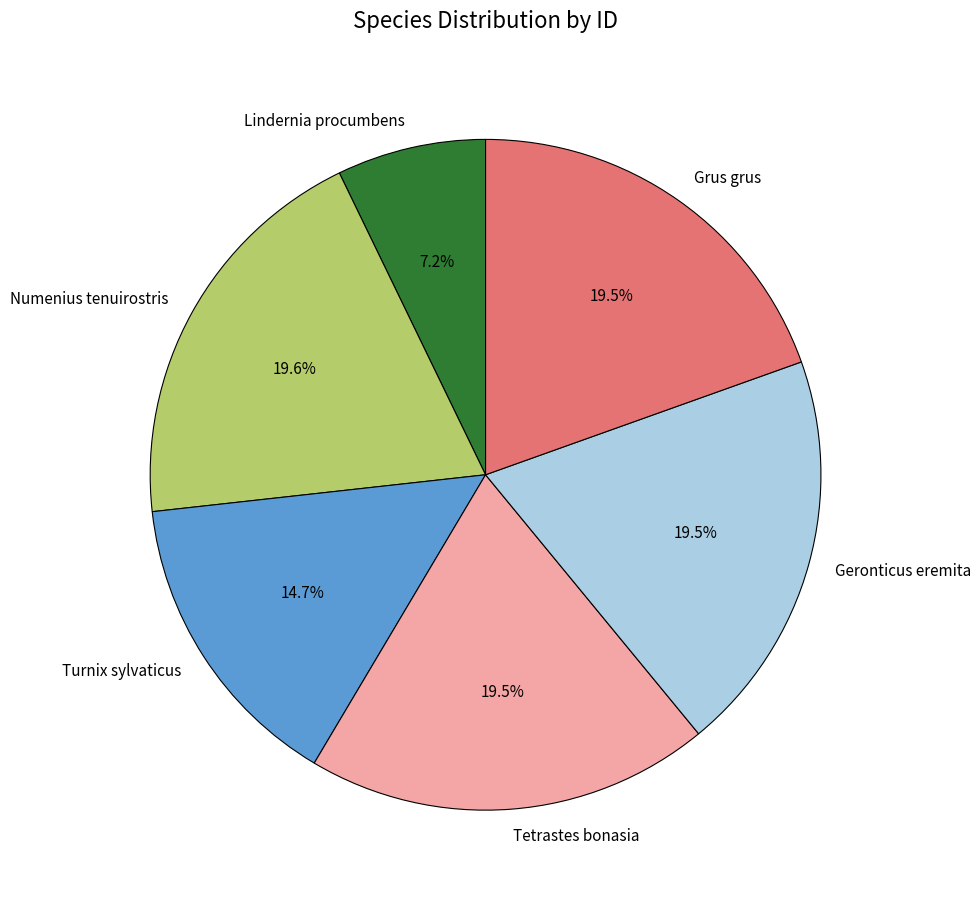

What is the smallest slice in the pie chart?

Lindernia procumbens